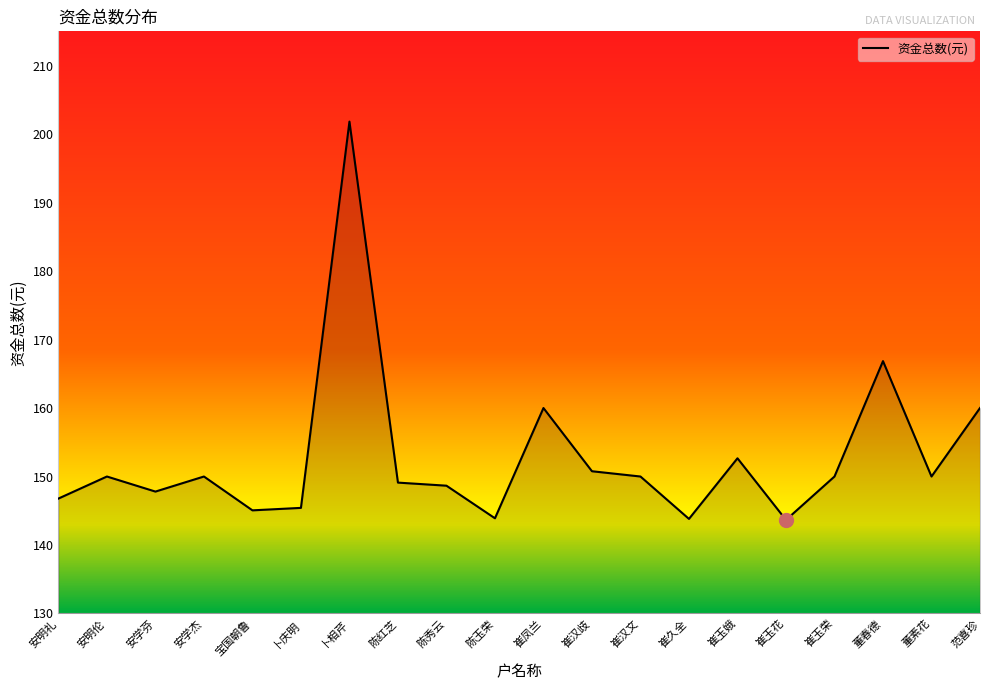

What is the smallest value displayed?

143.7